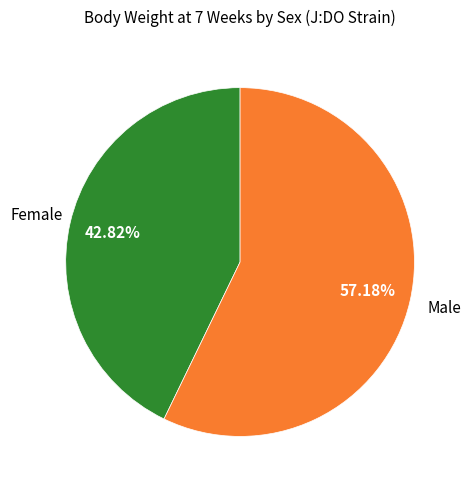

How many slices are in this pie chart?

2